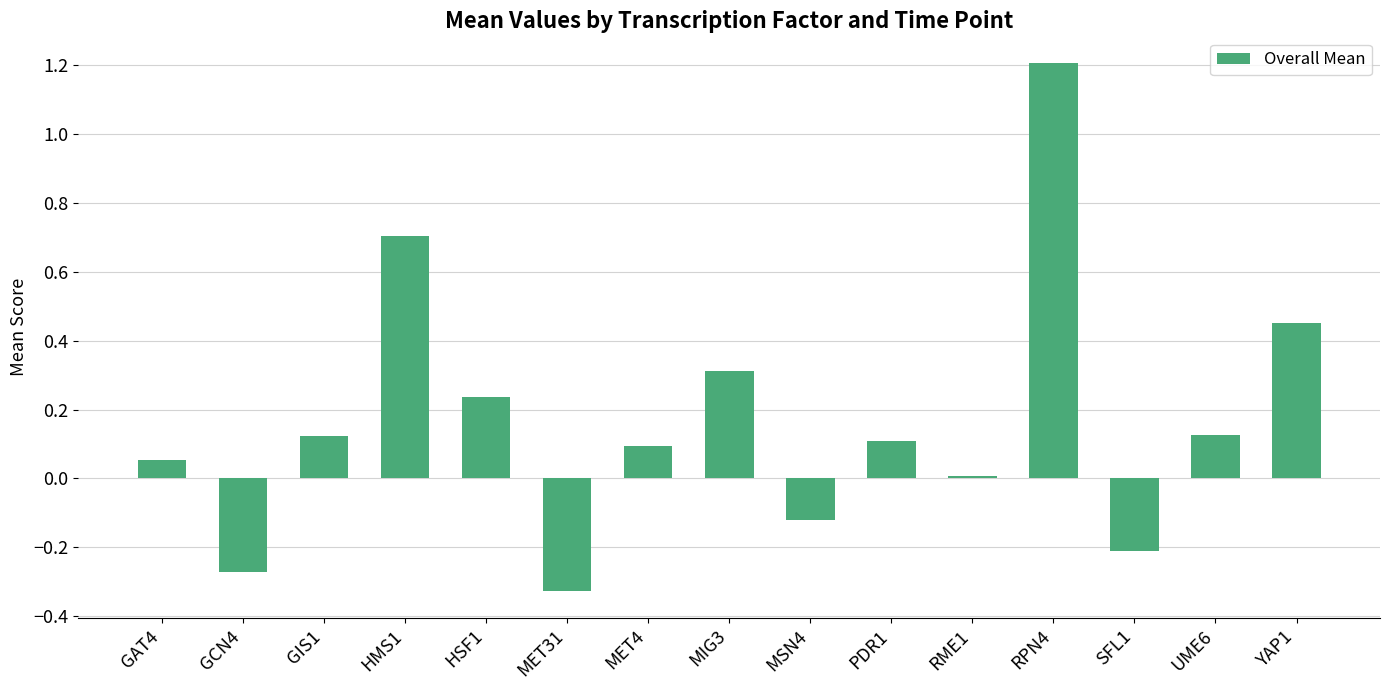

What is the difference between the maximum and minimum values?

1.5